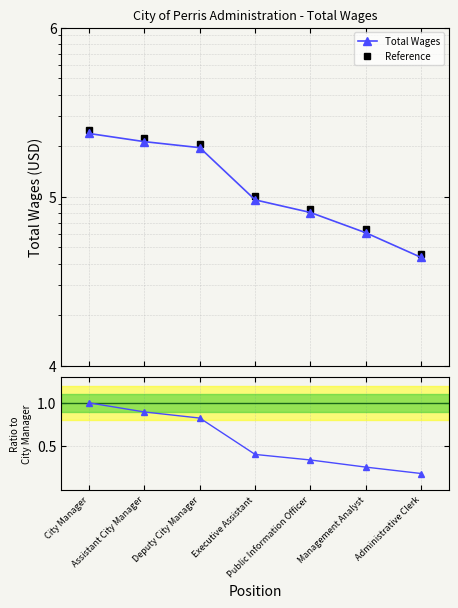

Rank the categories by Reference value from lowest to highest.

Administrative Clerk, Management Analyst, Public Information Officer, Executive Assistant, Deputy City Manager, Assistant City Manager, City Manager